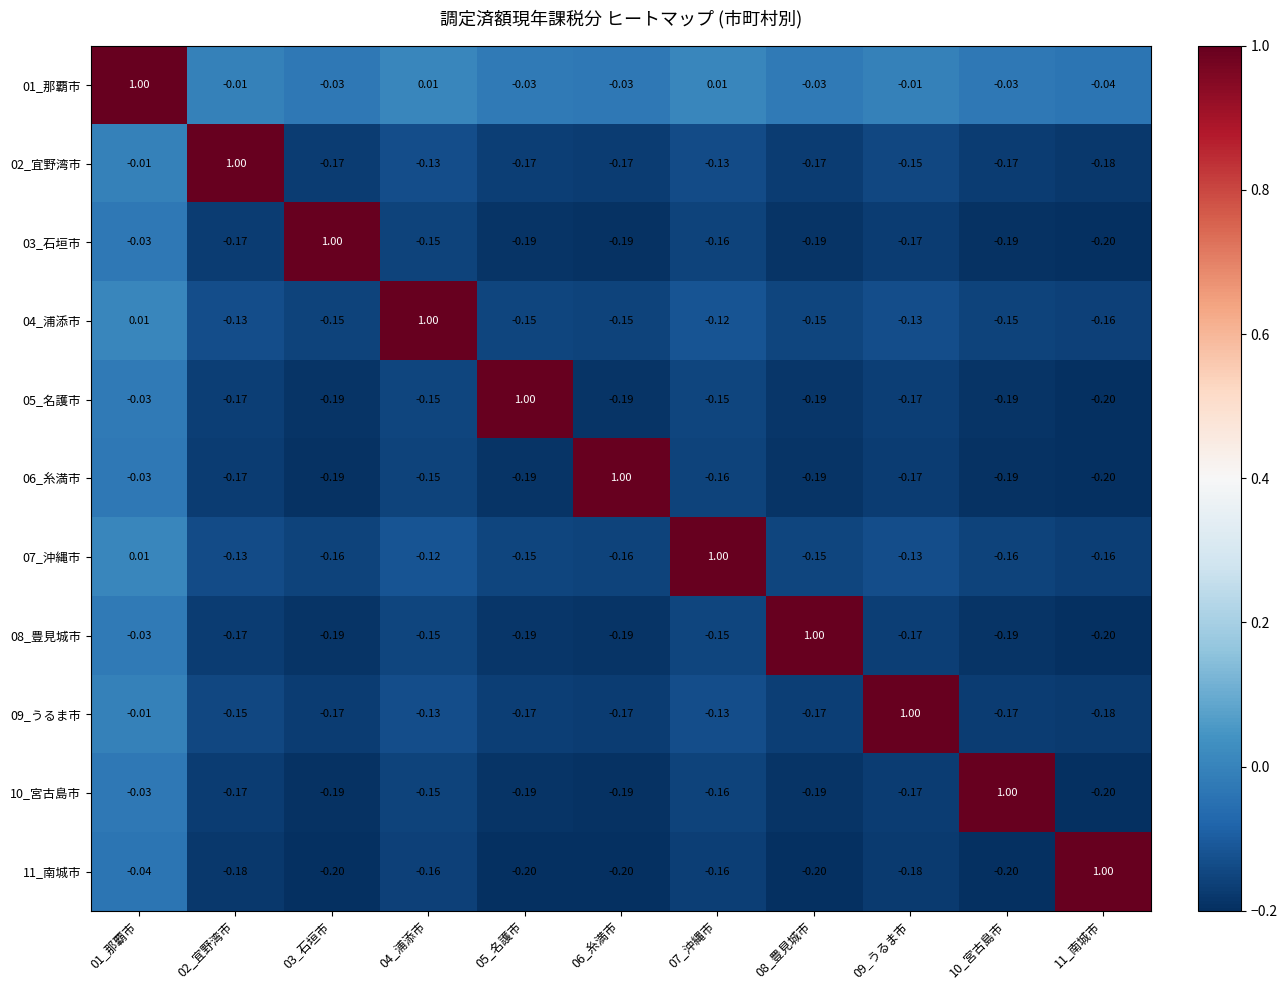

Is the value of 04_浦添市 at 02_宜野湾市 greater than the value of 05_名護市 at 05_名護市?

No